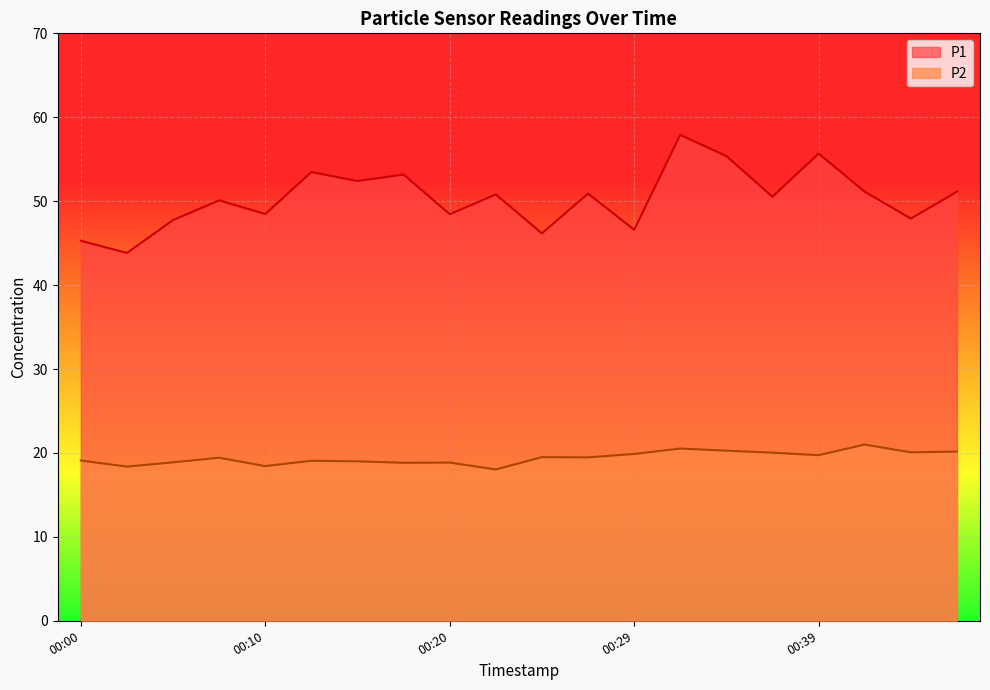

What is the difference between the second highest and second lowest values in the P1 series?

10.4